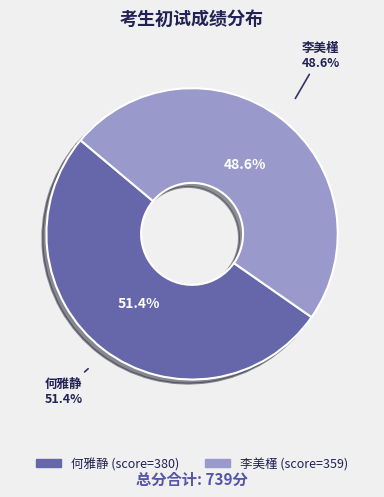

Approximately how many times larger is the value at 何雅静 compared to 李美槿?

1.1